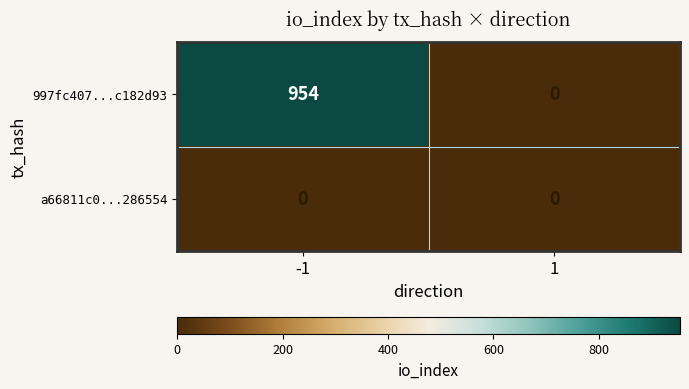

The value of 997fc407...c182d93 at 1 is 0. True or false?

True